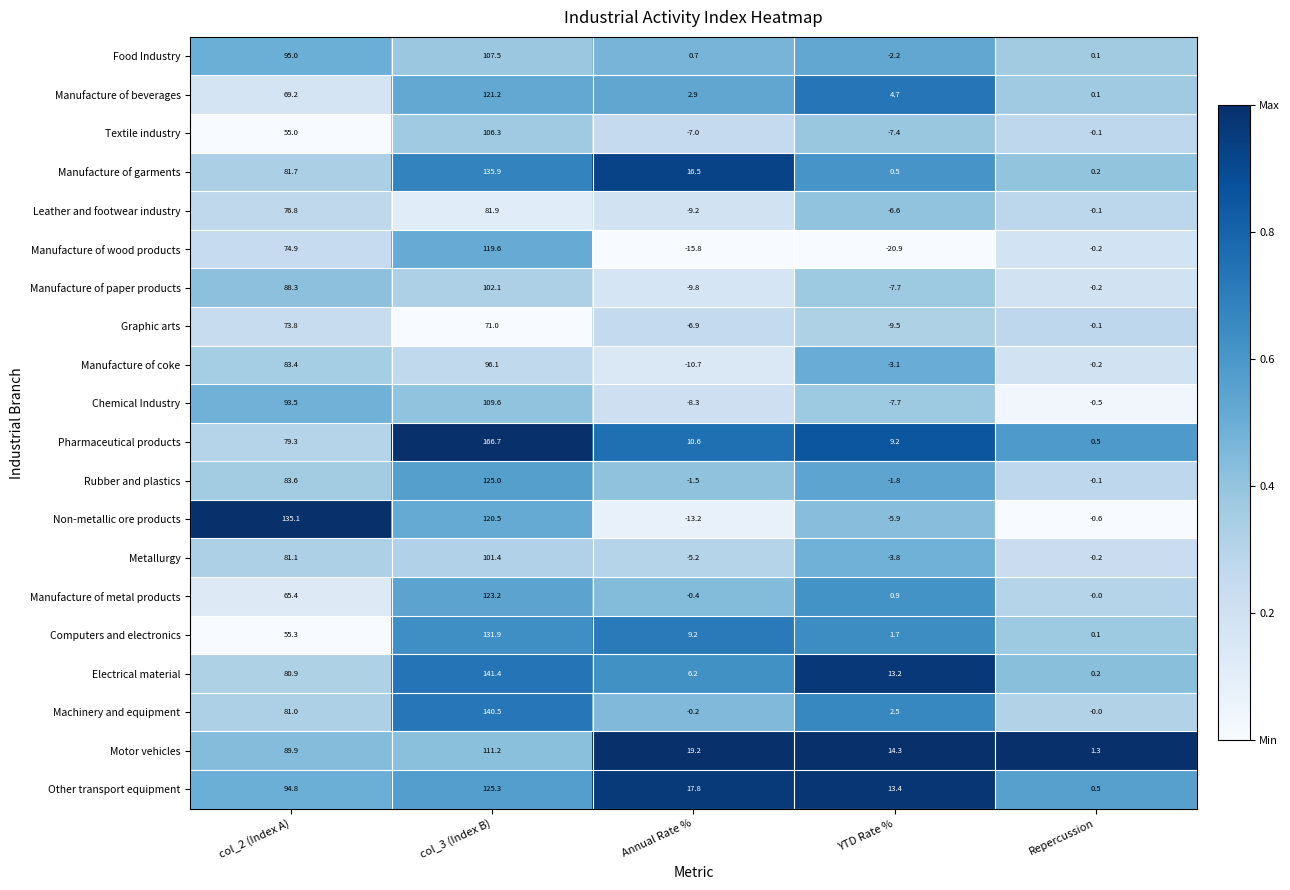

At which label does Chemical Industry first exceed 0?

col_2 (Index A)